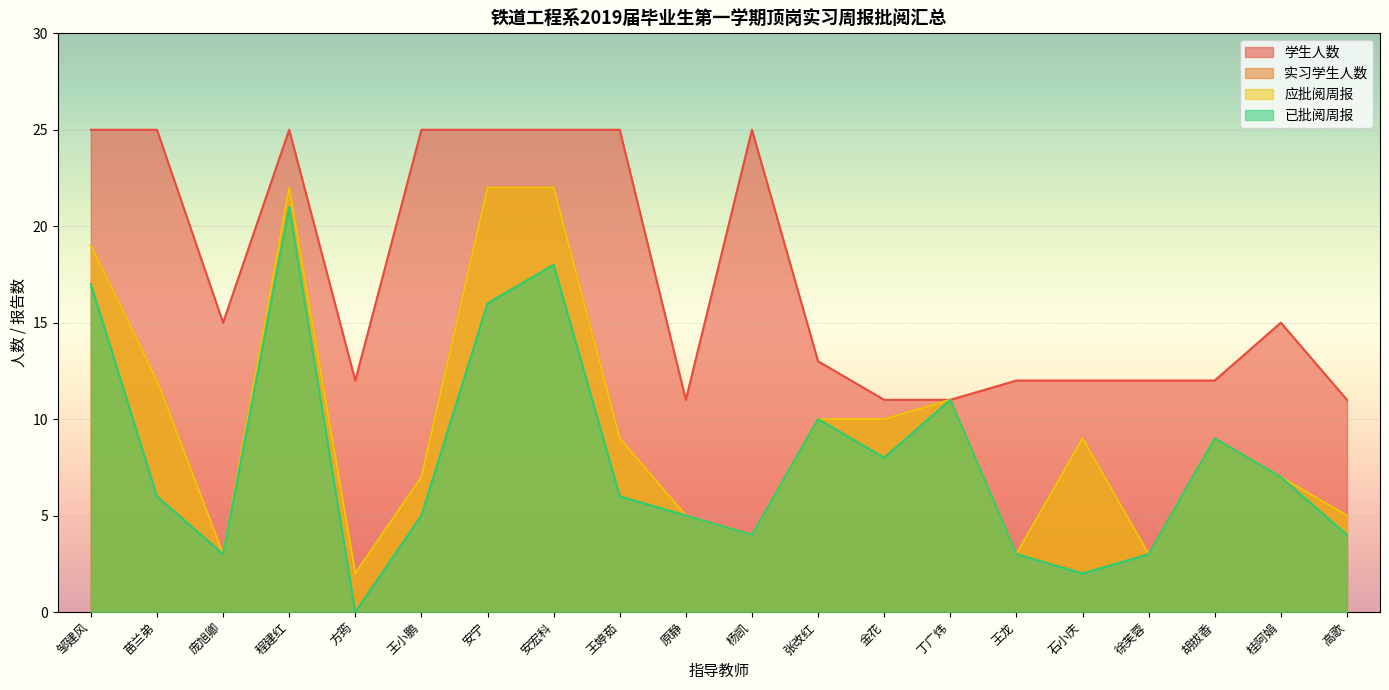

At which label is 应批阅周报 closest to 12?

苗兰弟